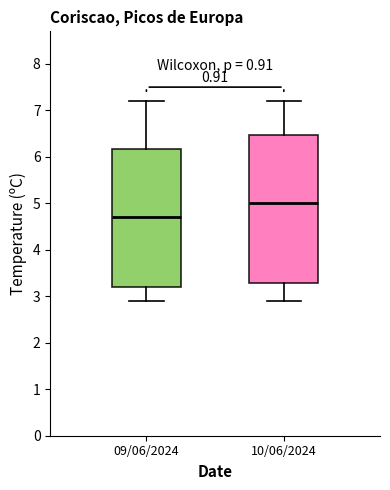

Reading left to right, read every box against the y-axis: the position of its median line, the range the box covers, and the ends of its whiskers. The values are not printed on the chart, so give them approximately, as read against the axis.

09/06/2024: median 4.7, box 3.2 to 6.2, whiskers 2.9 to 7.2
10/06/2024: median 5.0, box 3.3 to 6.5, whiskers 2.9 to 7.2